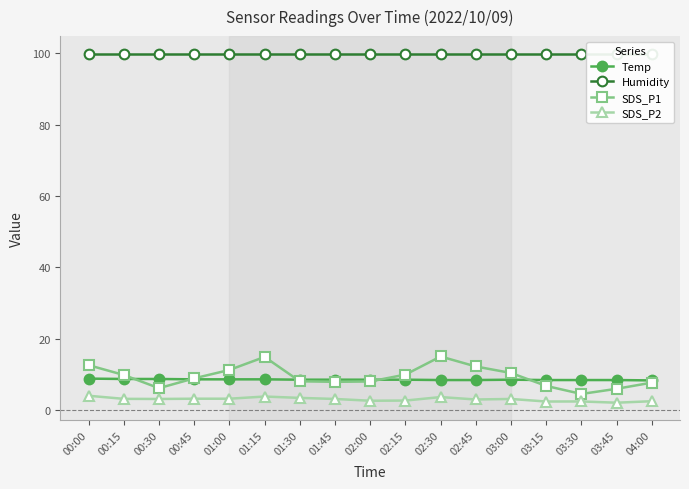

What is the value of the SDS_P2 point at the 2nd from the left?

3.1